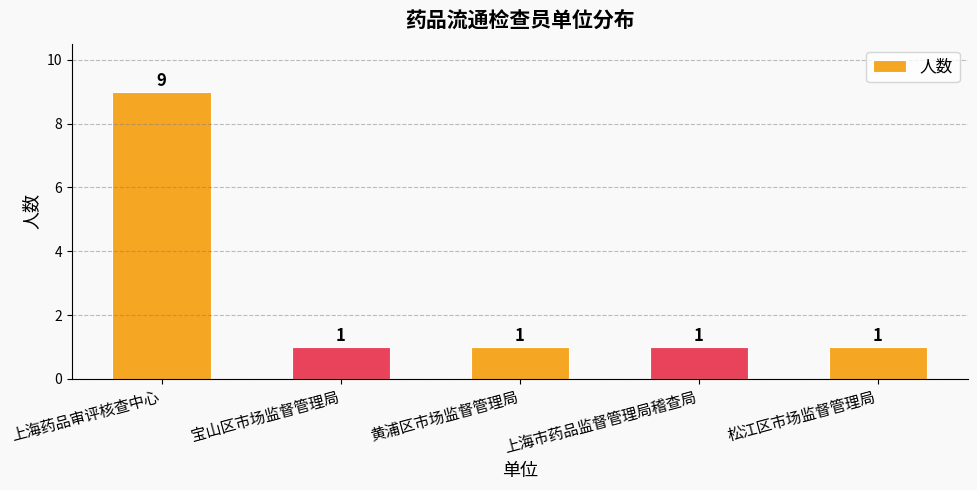

Reading right to left, extract all data points from this chart.

松江区市场监督管理局=1	上海市药品监督管理局稽查局=1	黄浦区市场监督管理局=1	宝山区市场监督管理局=1	上海药品审评核查中心=9